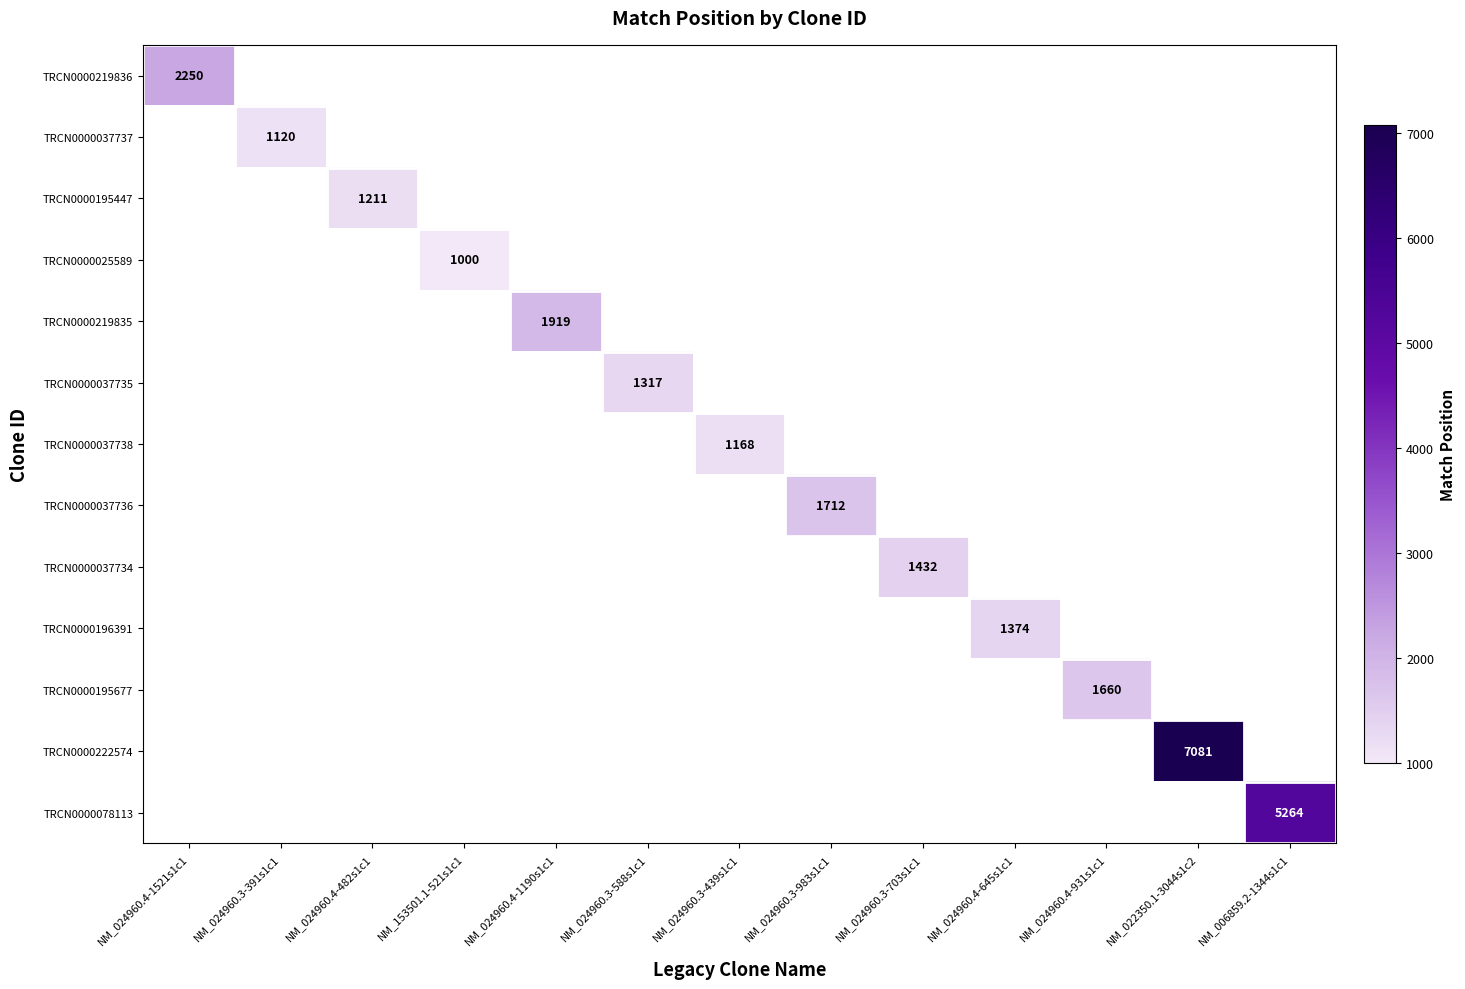

At how many categories does at least one series exceed 5094?

2